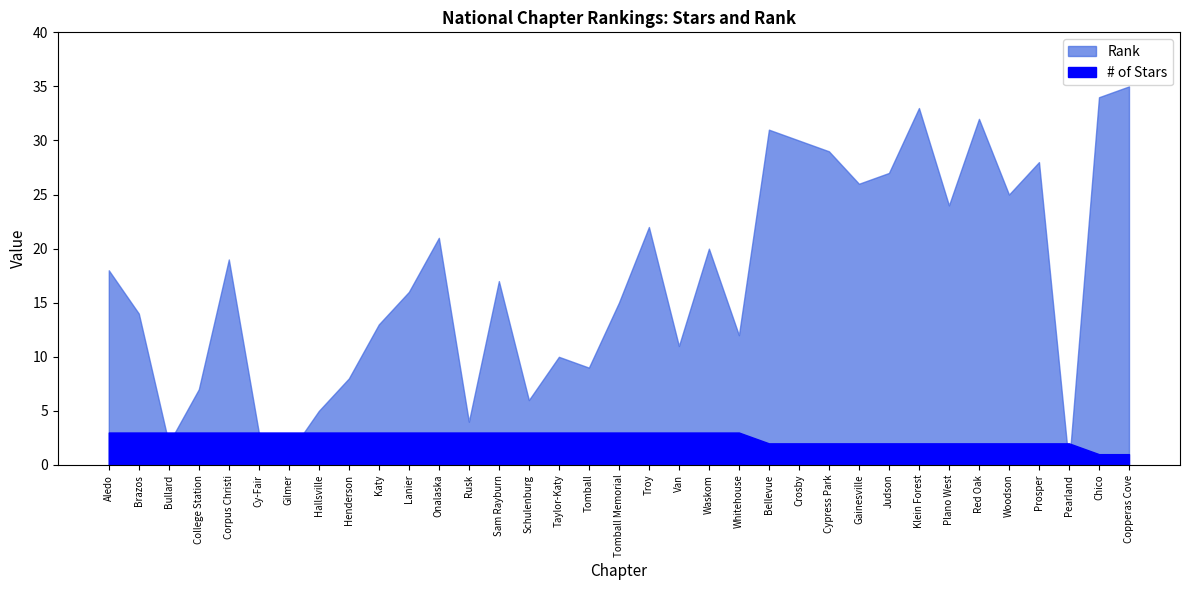

How many times do Rank and # of Stars cross each other?

5